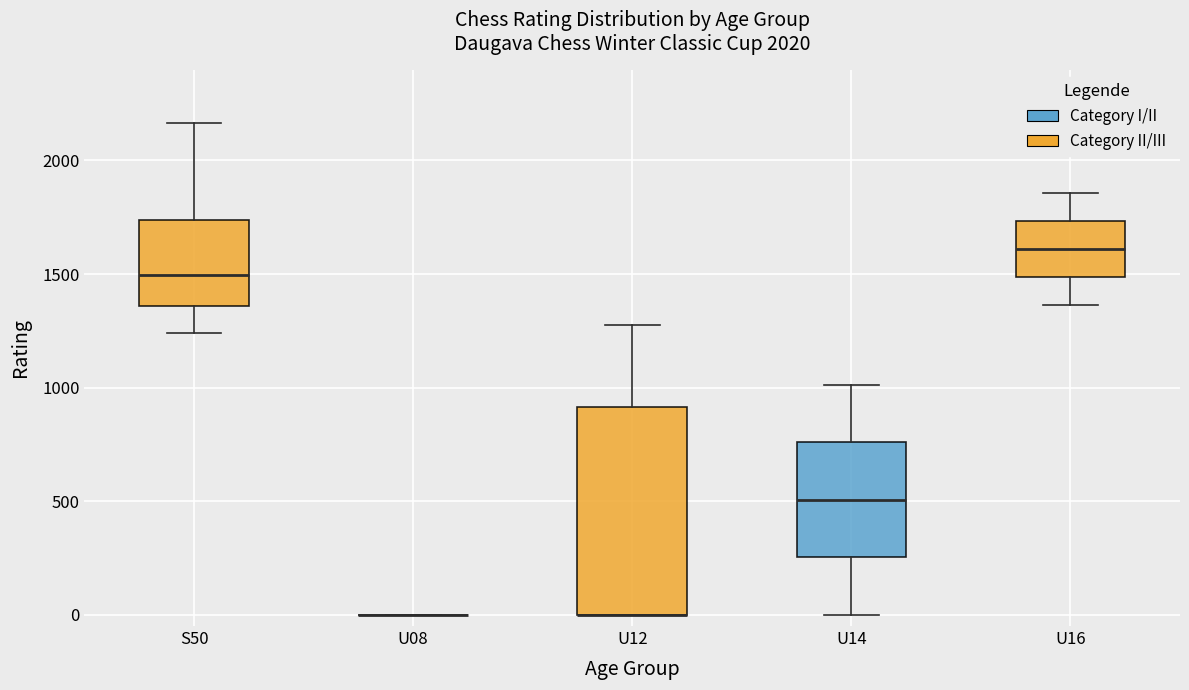

Where is the lower edge of the box for U14 on the y-axis? The values are not printed on the chart, so give them approximately, as read against the axis.

250